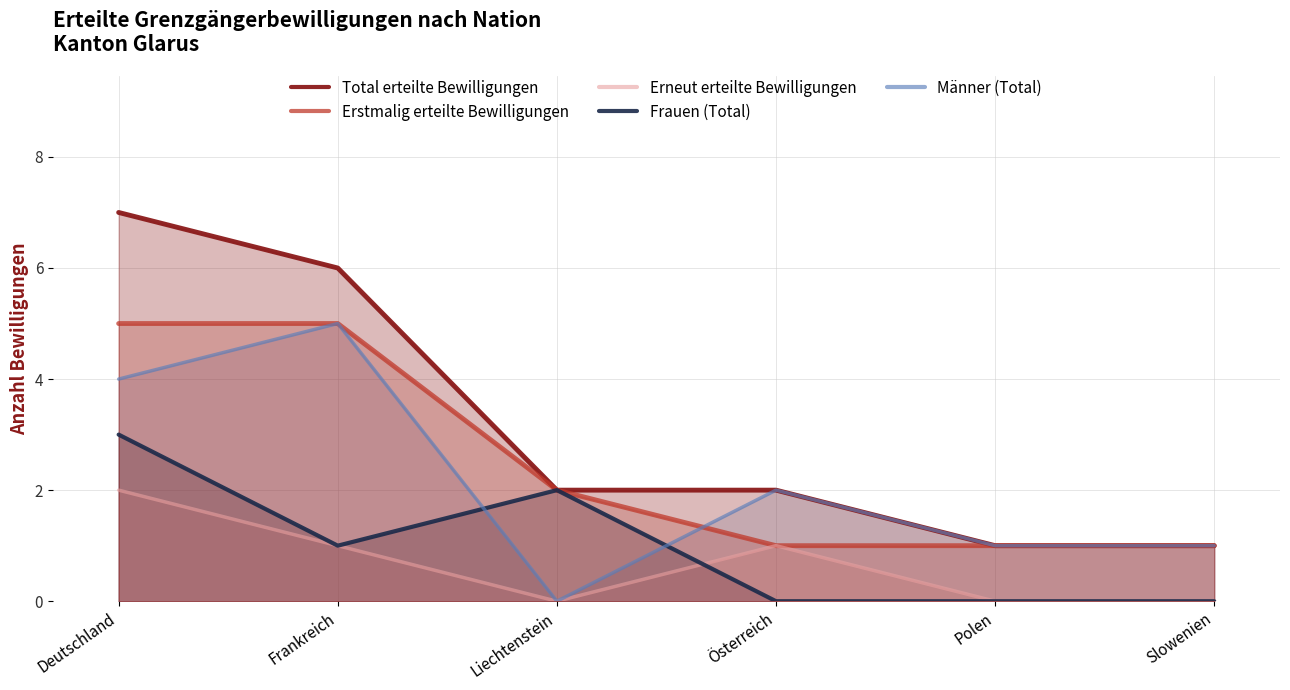

Is the value of Total erteilte Bewilligungen at Polen greater than the value of Frauen (Total) at Österreich?

Yes